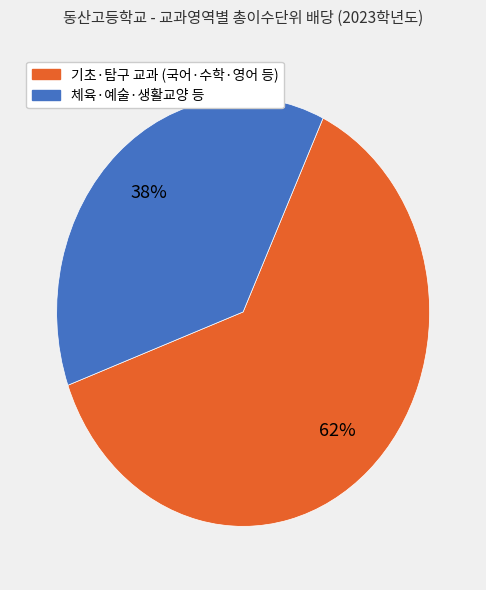

Is there any slice that represents more than half of the pie?

Yes